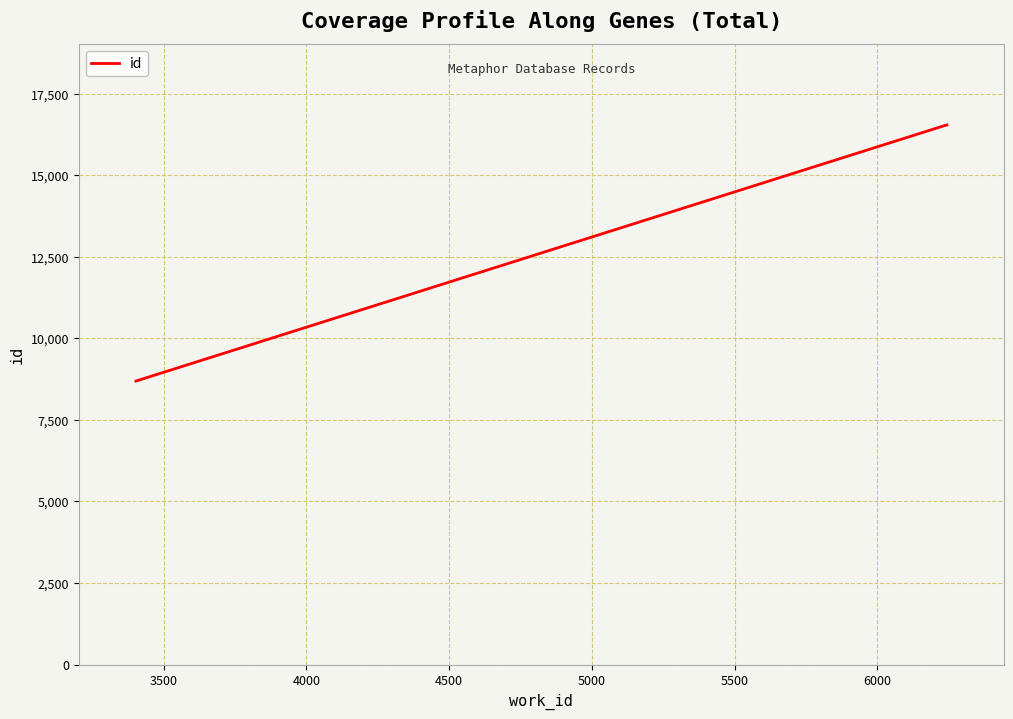

What is the difference between the maximum and minimum values?

7851